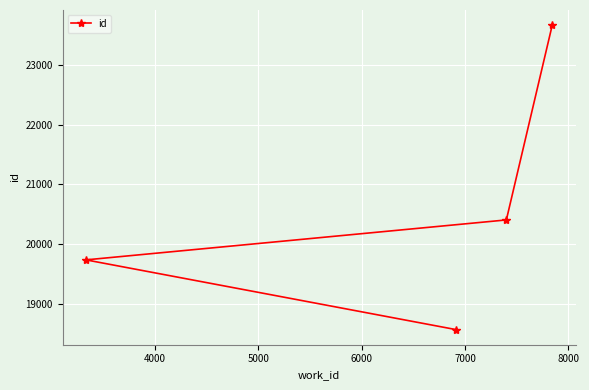

Reading left to right, what are all the values shown in this chart?

19734	18566	20404	23670